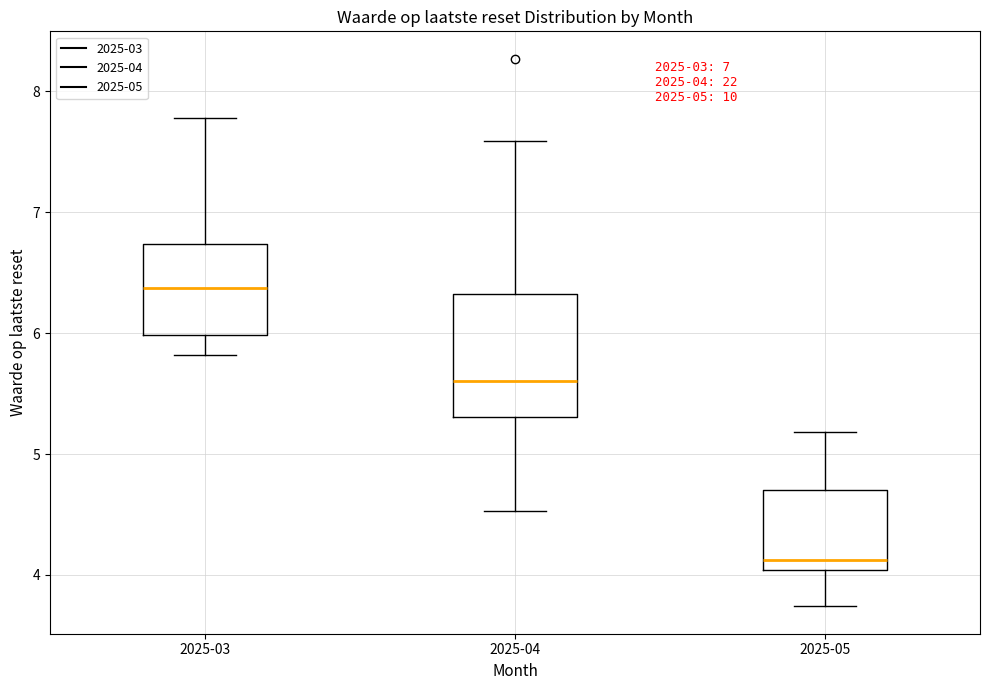

Which box is the tallest, from its lower edge to its upper edge?

2025-04